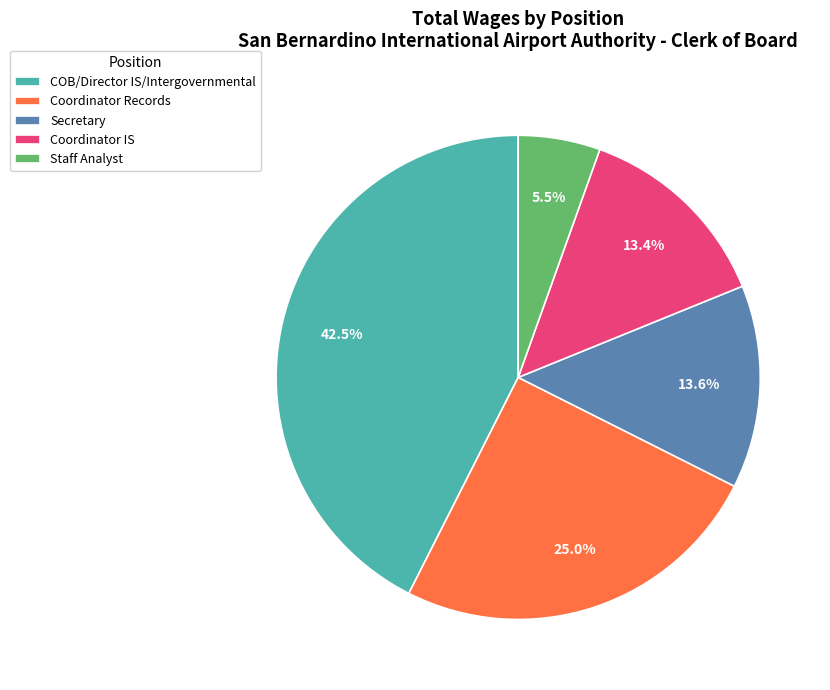

How much of the chart is everything except Coordinator Records?

75.0%